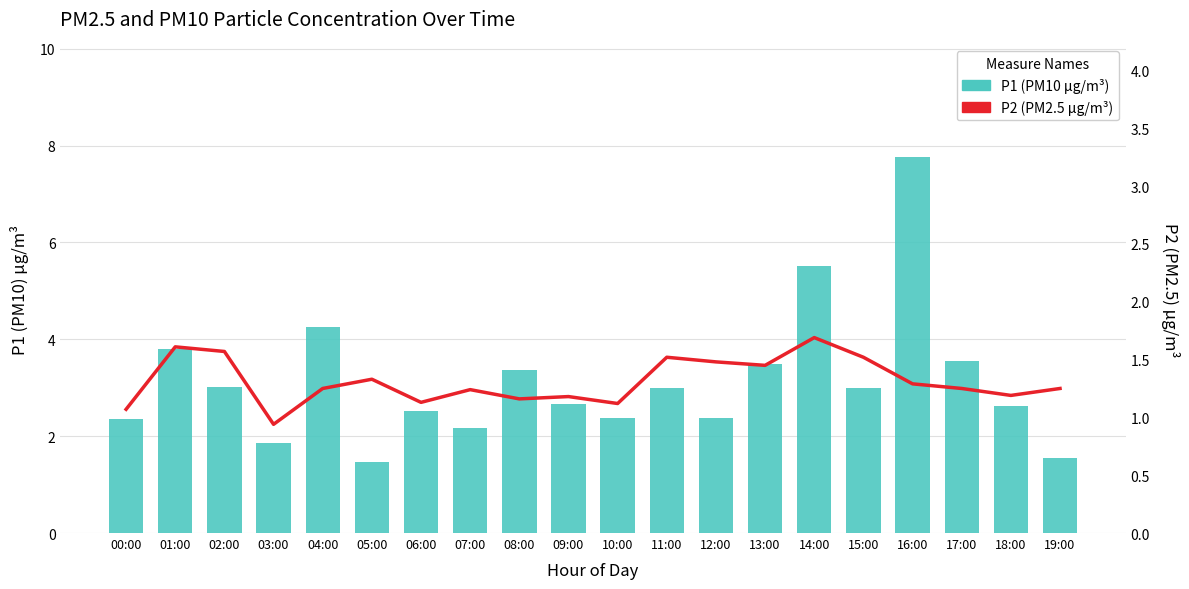

What is the average value of the P1 (PM10 µg/m³) series?

3.1